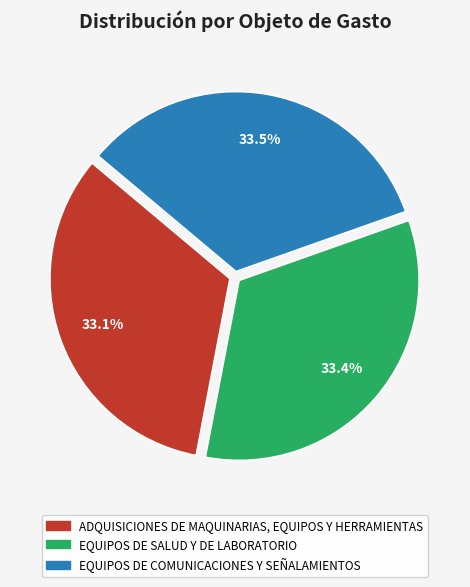

Approximately how many times larger is the value at EQUIPOS DE SALUD Y DE LABORATORIO compared to ADQUISICIONES DE MAQUINARIAS, EQUIPOS Y HERRAMIENTAS?

1.0